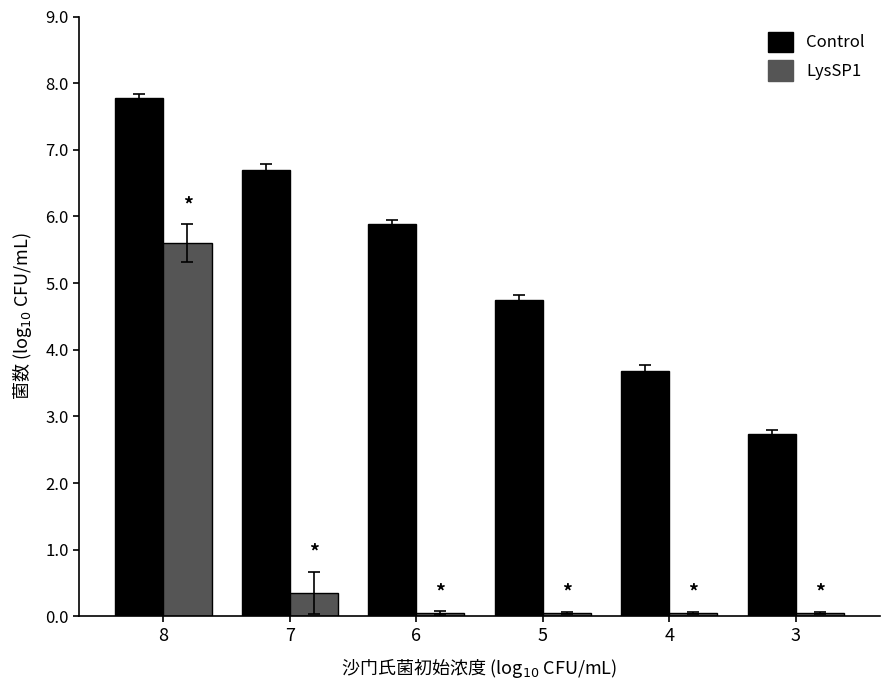

What is the average value of the Control series?

5.3